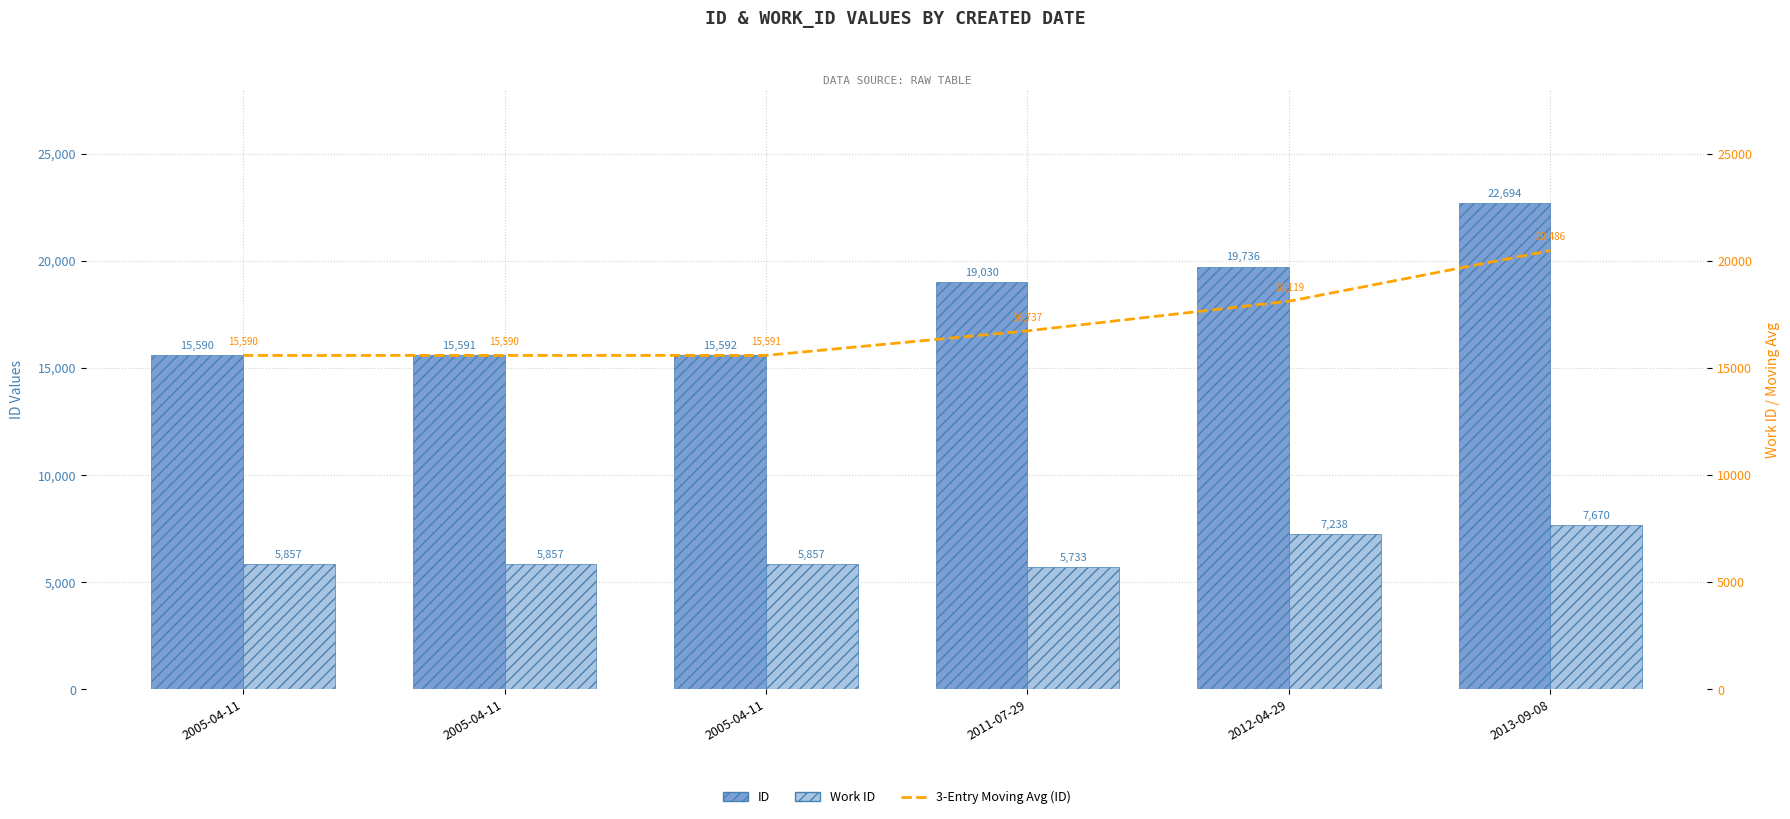

The value of ID at 2013-09-08 is 5539.6. True or false?

False